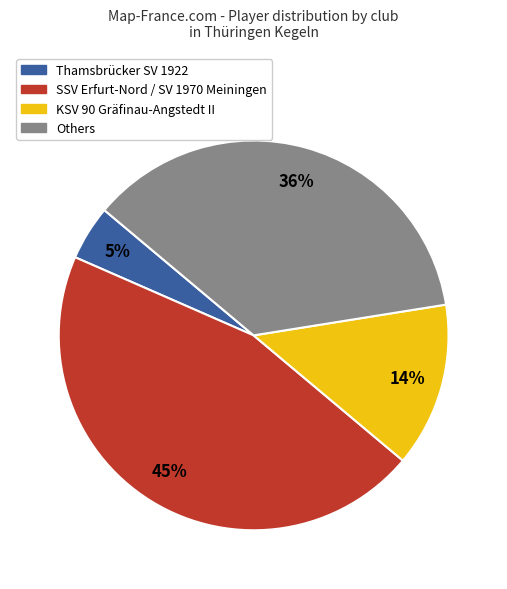

To the nearest percent, what is the average slice percentage?

25%